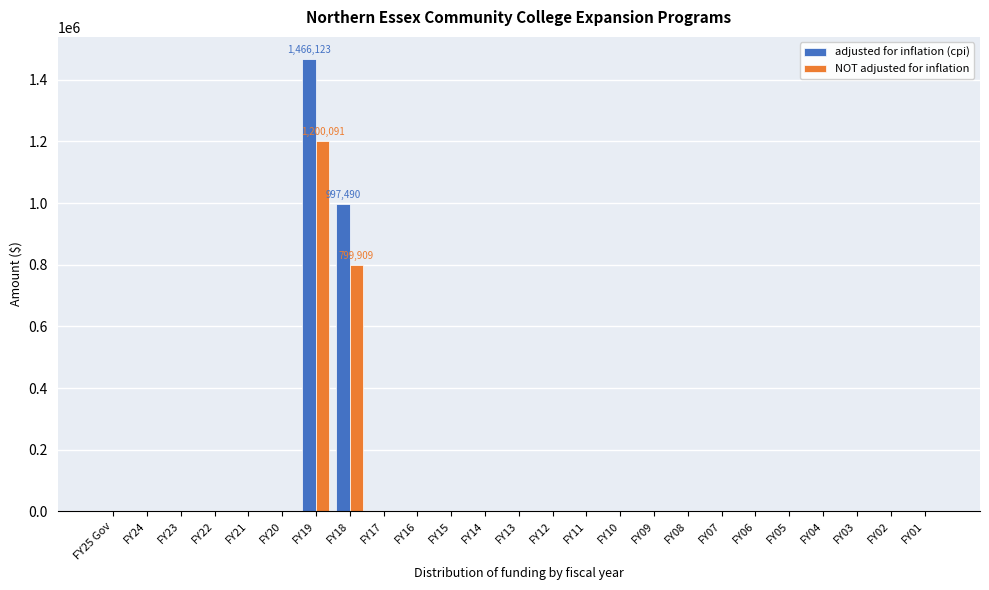

At which category is the sum across all series the highest?

FY19